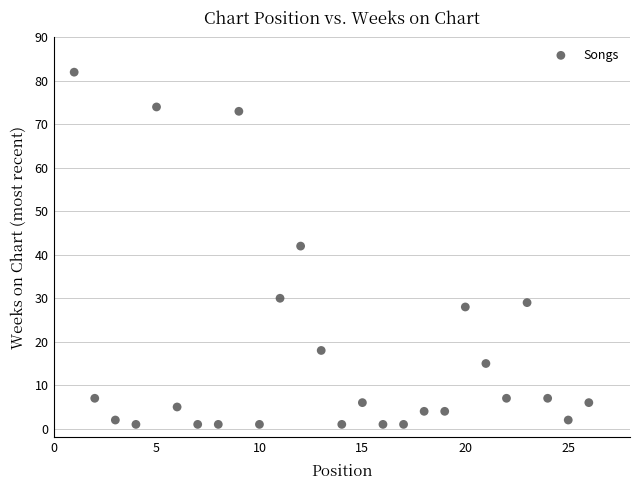

What is the range of Y values (max minus min)?

81